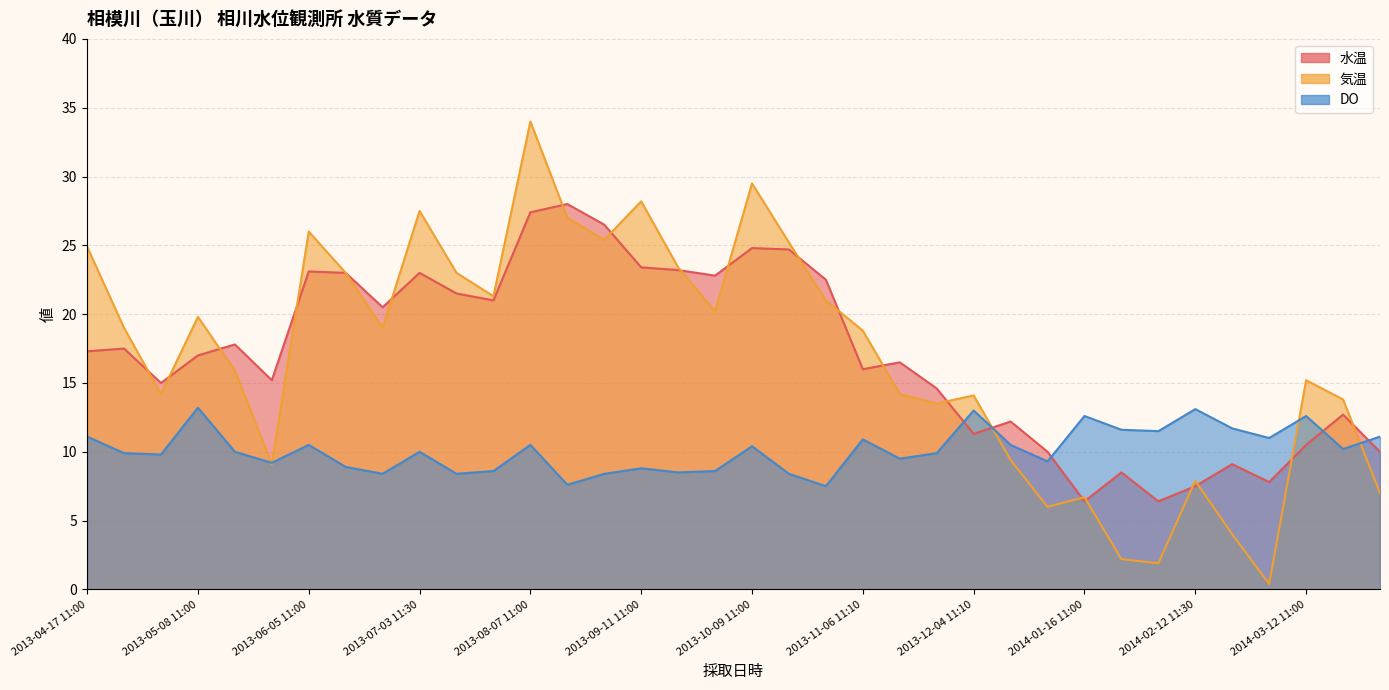

The 水温 series shows 24.7 at 2013-10-09 19:00. True or false?

True